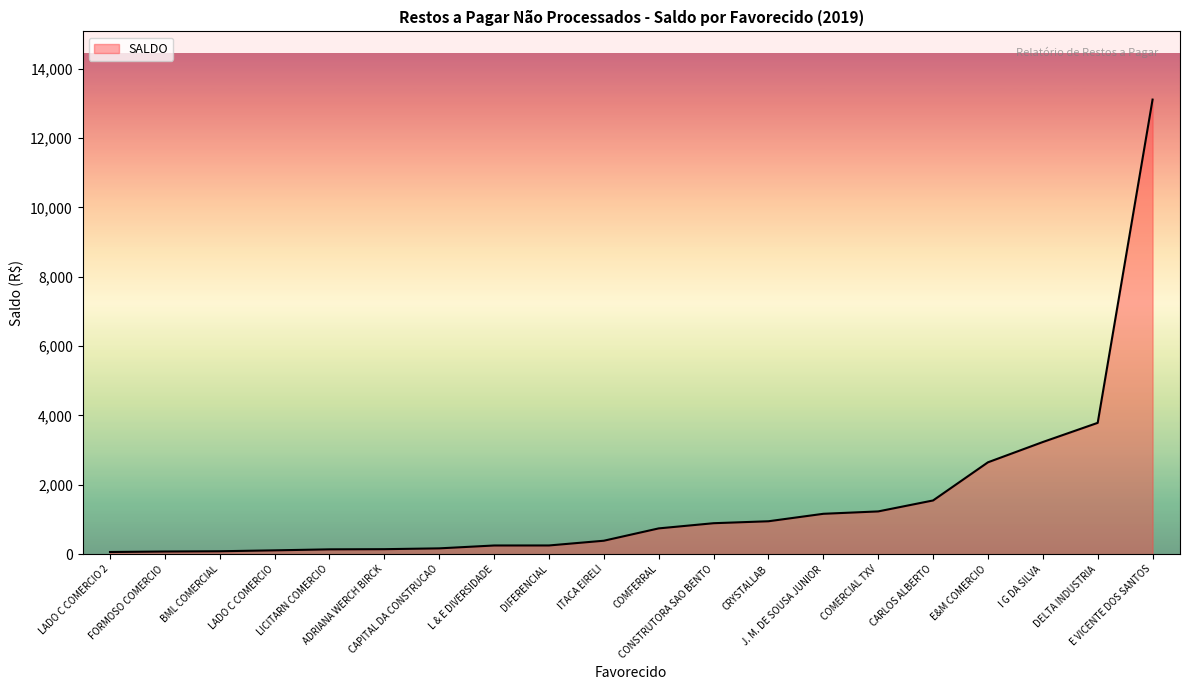

Reading left to right, what are all the values shown in this chart?

ADRIANA WERCH BIRCK=145.0	BML COMERCIAL=85.0	CAPITAL DA CONSTRUCAO=168.4	CARLOS ALBERTO=1549.8	COMERCIAL TXV=1233.7	COMFERRAL=744.4	CONSTRUTORA SAO BENTO=893.6	CRYSTALLAB=949.9	DELTA INDUSTRIA=3787.5	DIFERENCIAL=252.0	E VICENTE DOS SANTOS=13108.6	E&M COMERCIO=2649.9	FORMOSO COMERCIO=78.0	I G DA SILVA=3234.9	ITACA EIRELI=388.7	J. M. DE SOUSA JUNIOR=1165.0	L & E DIVERSIDADE=251.2	LADO C COMERCIO=111.0	LADO C COMERCIO 2=63.3	LICITARN COMERCIO=140.0